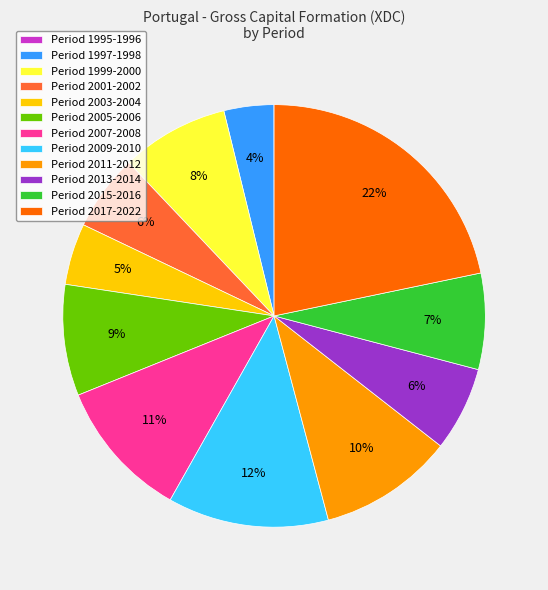

Is the sum of Period 2005-2006 and Period 2009-2010 greater than half?

No